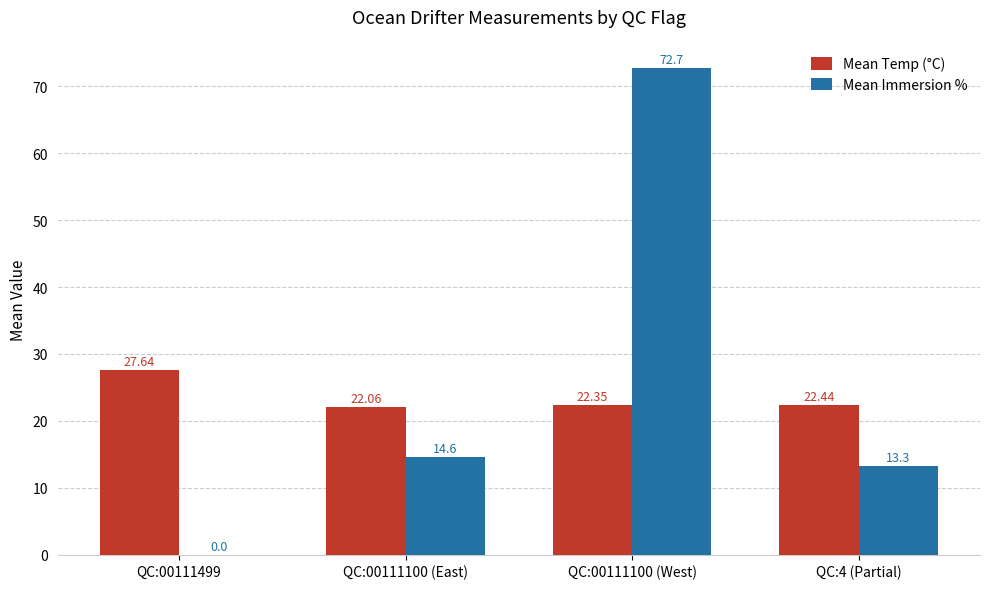

How many groups of bars are there?

4